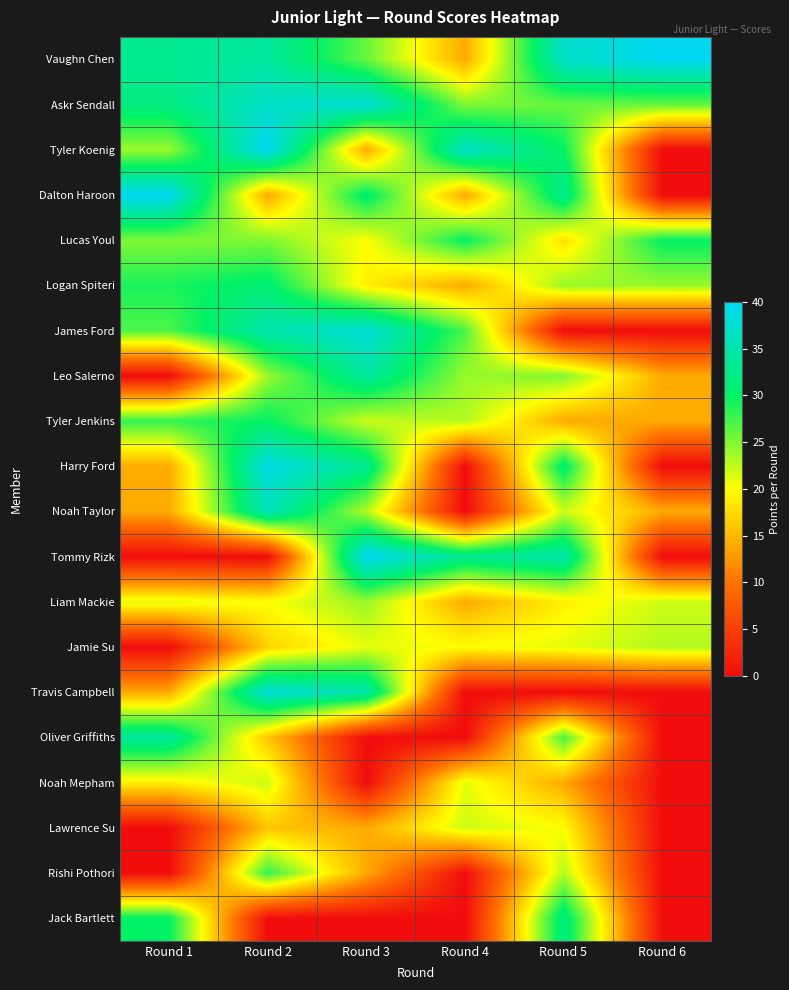

Reading left to right, transcribe all the data shown in this chart.

Vaughn Chen: Round 1=33	Round 2=34	Round 3=26	Round 4=14	Round 5=37	Round 6=40
Askr Sendall: Round 1=32	Round 2=37	Round 3=38	Round 4=25	Round 5=26	Round 6=26
Tyler Koenig: Round 1=24	Round 2=40	Round 3=14	Round 4=37	Round 5=30	Round 6=0
Dalton Haroon: Round 1=40	Round 2=14	Round 3=31	Round 4=14	Round 5=33	Round 6=0
Lucas Youl: Round 1=25	Round 2=25	Round 3=20	Round 4=30	Round 5=18	Round 6=30
Logan Spiteri: Round 1=29	Round 2=31	Round 3=19	Round 4=14	Round 5=24	Round 6=24
James Ford: Round 1=27	Round 2=35	Round 3=38	Round 4=27	Round 5=0	Round 6=0
Leo Salerno: Round 1=0	Round 2=24	Round 3=34	Round 4=24	Round 5=25	Round 6=14
Tyler Jenkins: Round 1=28	Round 2=30	Round 3=22	Round 4=23	Round 5=14	Round 6=14
Harry Ford: Round 1=14	Round 2=39	Round 3=33	Round 4=0	Round 5=31	Round 6=0
Noah Taylor: Round 1=14	Round 2=36	Round 3=23	Round 4=0	Round 5=22	Round 6=14
Tommy Rizk: Round 1=0	Round 2=0	Round 3=40	Round 4=33	Round 5=35	Round 6=0
Liam Mackie: Round 1=21	Round 2=20	Round 3=24	Round 4=14	Round 5=19	Round 6=22
Jamie Su: Round 1=0	Round 2=17	Round 3=21	Round 4=20	Round 5=21	Round 6=23
Travis Campbell: Round 1=14	Round 2=38	Round 3=35	Round 4=0	Round 5=0	Round 6=0
Oliver Griffiths: Round 1=34	Round 2=16	Round 3=0	Round 4=0	Round 5=27	Round 6=0
Noah Mepham: Round 1=19	Round 2=22	Round 3=0	Round 4=21	Round 5=14	Round 6=0
Lawrence Su: Round 1=0	Round 2=16	Round 3=14	Round 4=22	Round 5=20	Round 6=0
Rishi Pothori: Round 1=0	Round 2=28	Round 3=14	Round 4=0	Round 5=23	Round 6=0
Jack Bartlett: Round 1=30	Round 2=0	Round 3=0	Round 4=0	Round 5=32	Round 6=0